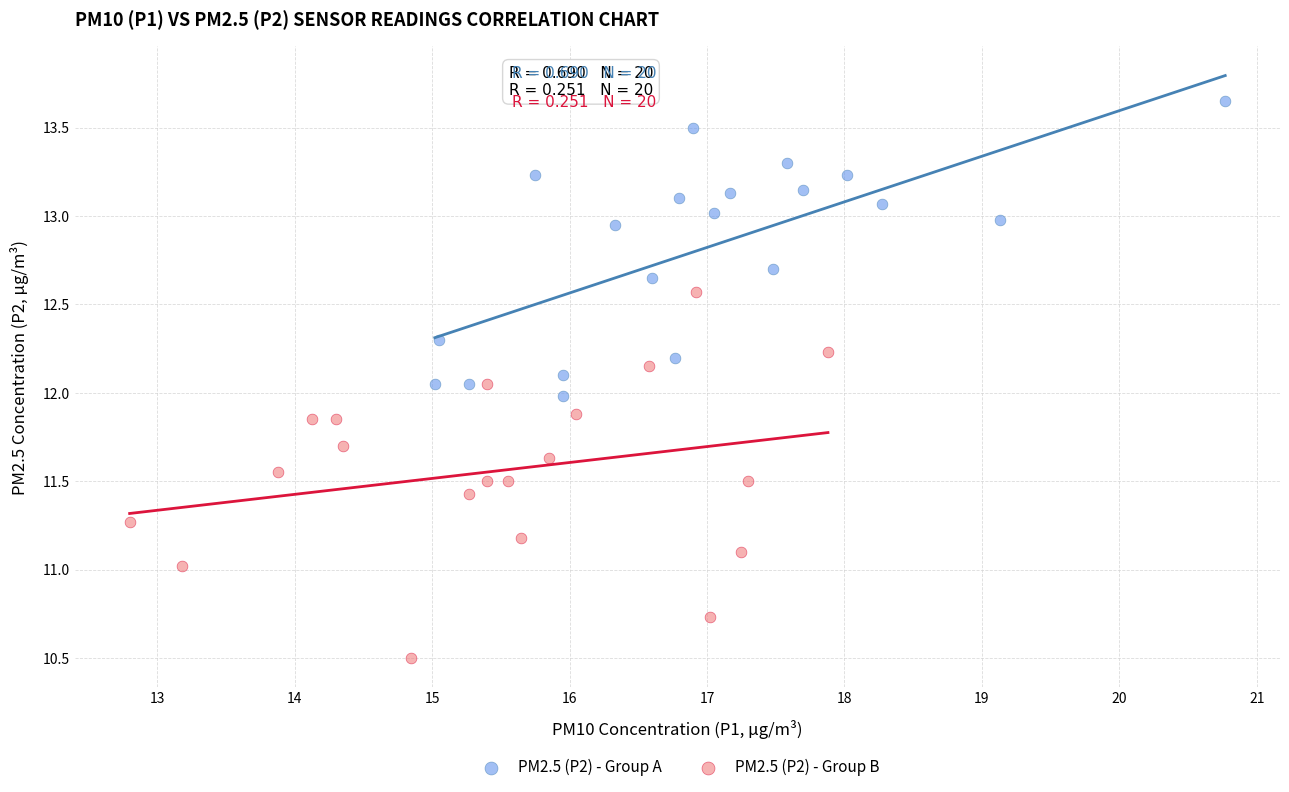

Which series has the widest spread of Y values?

PM2.5 (P2) - Group B